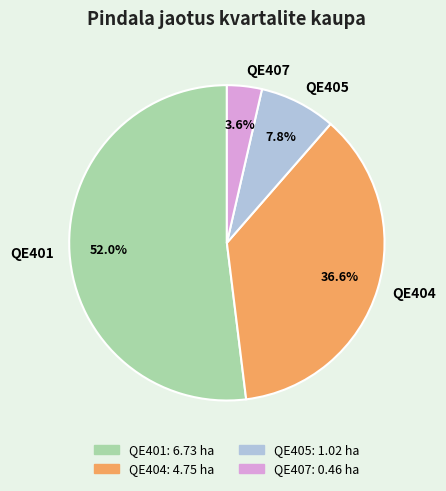

Which category has the biggest portion of the pie?

QE401